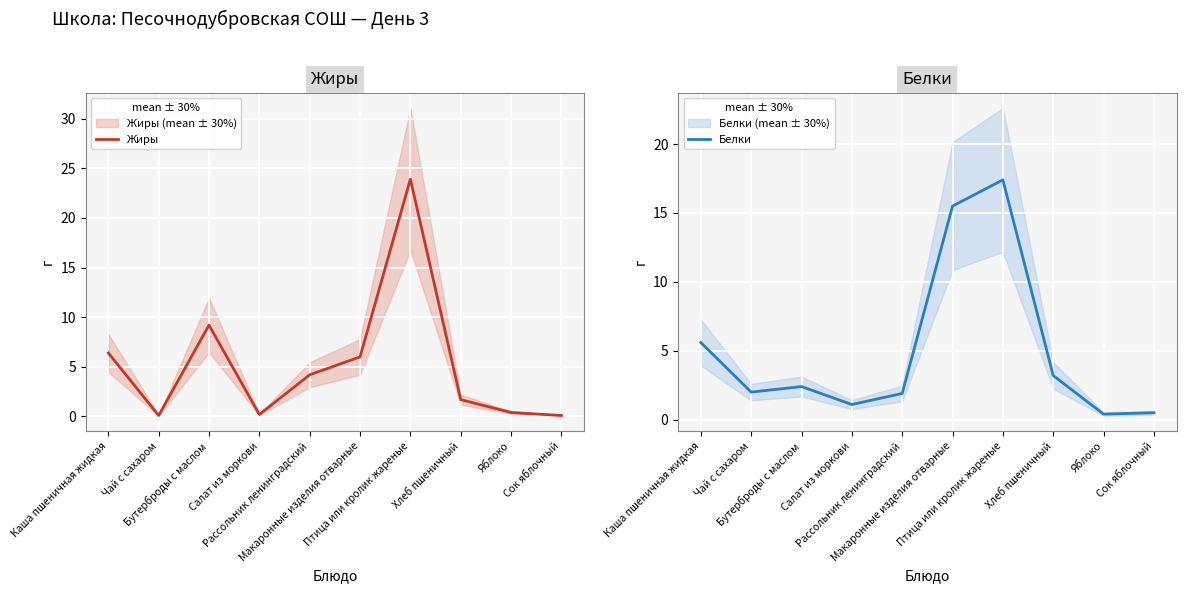

Which series has the largest range (max minus min)?

Жиры